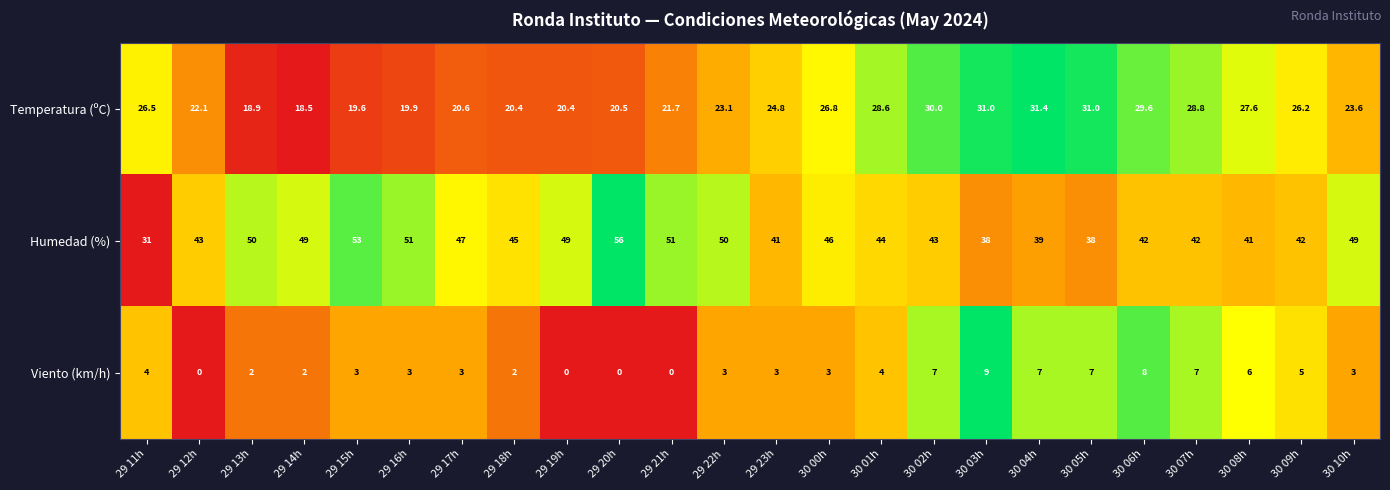

Rank the series by their average value, from highest to lowest.

Humedad (%), Temperatura (ºC), Viento (km/h)